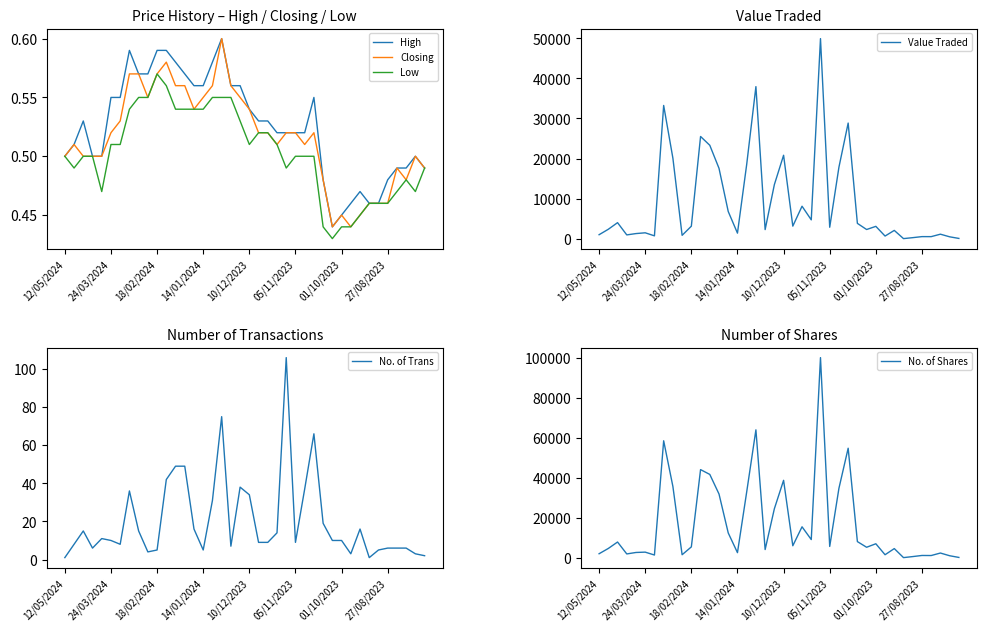

Which series has the largest range (max minus min)?

No. of Shares